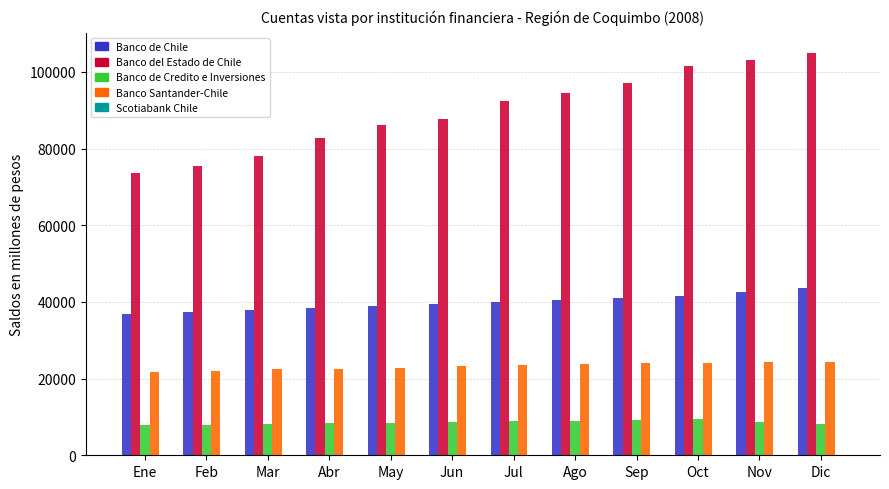

Which label corresponds to the largest value in the chart?

Dic